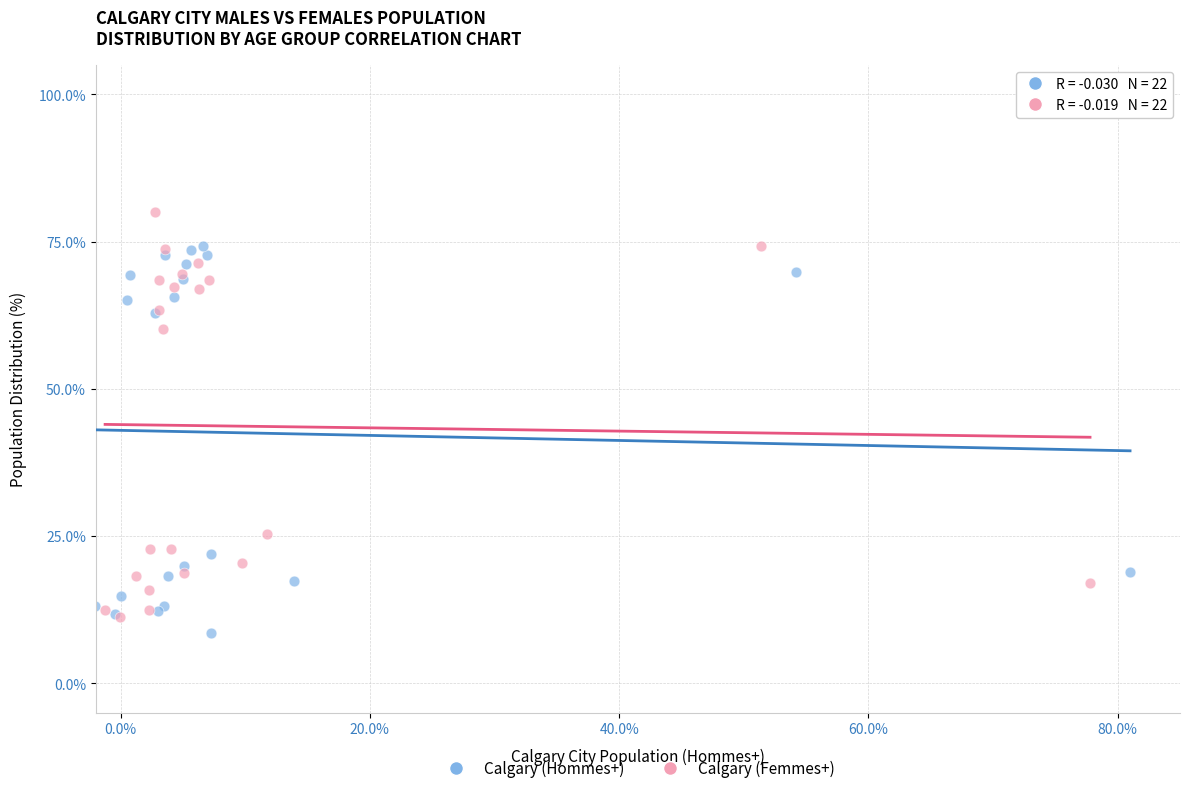

What are all the series names shown in the legend?

Calgary (Hommes+), Calgary (Femmes+)